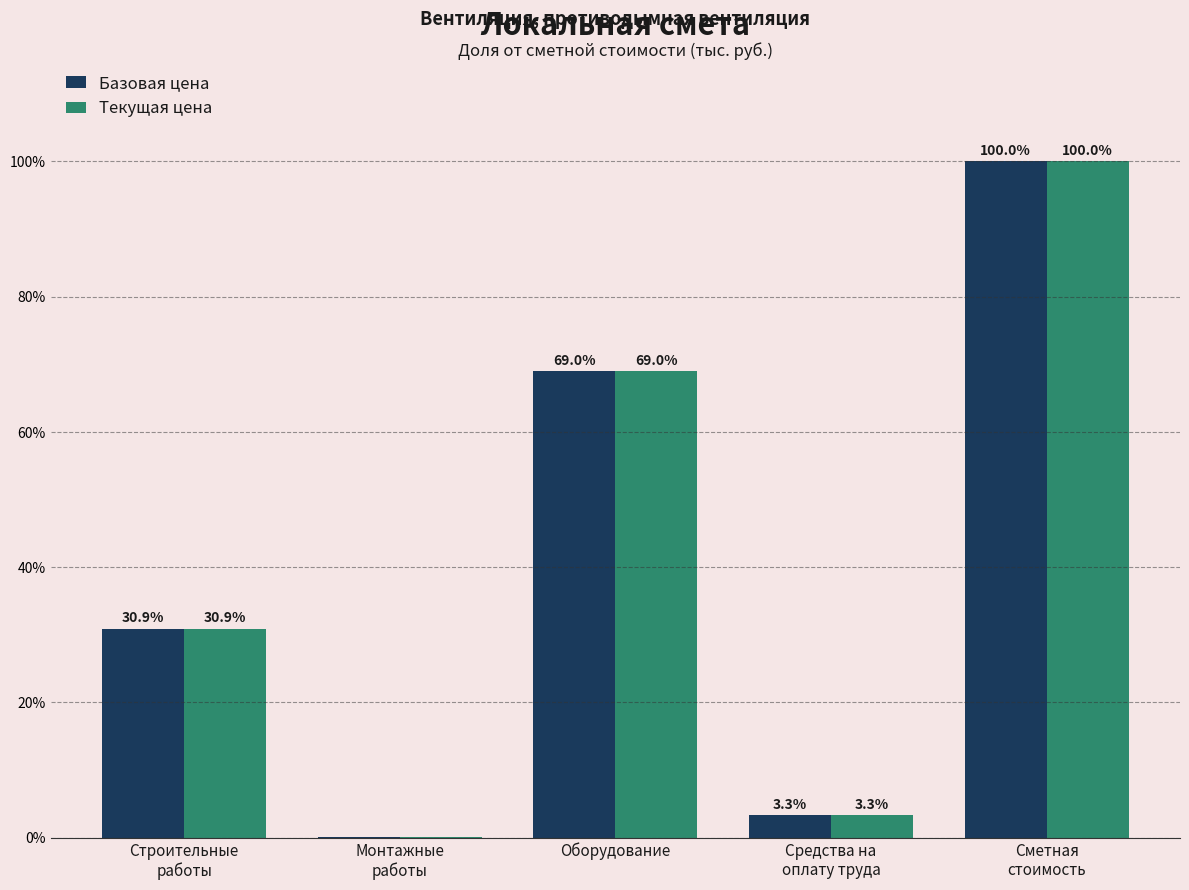

Where is Текущая цена nearest to the value 50?

Оборудование